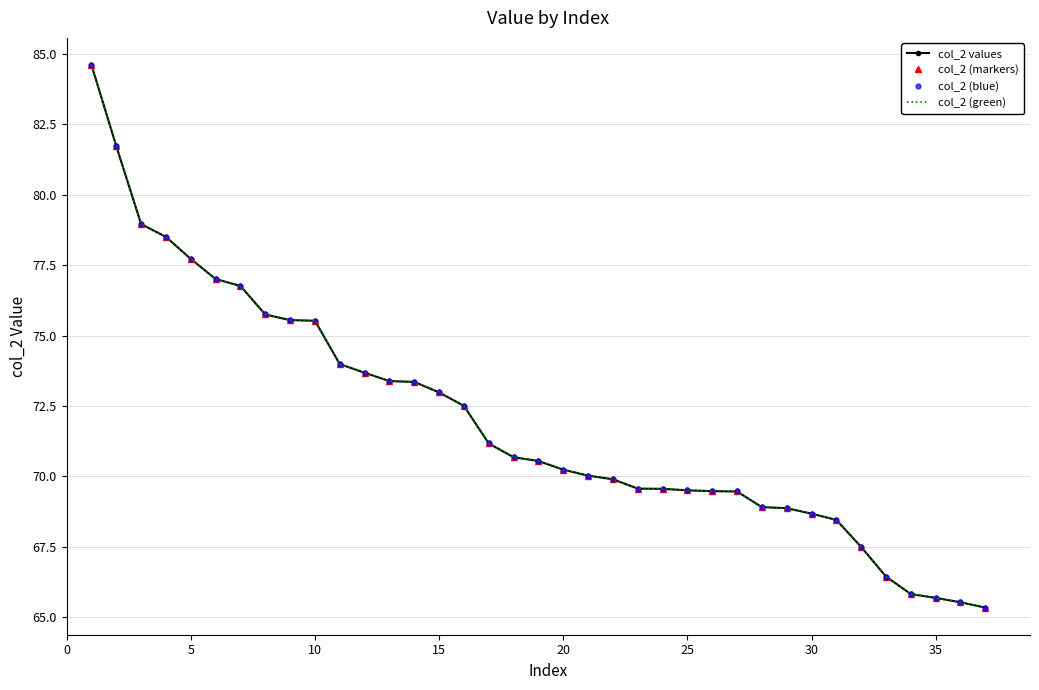

At how many categories does at least one series exceed 69?

27